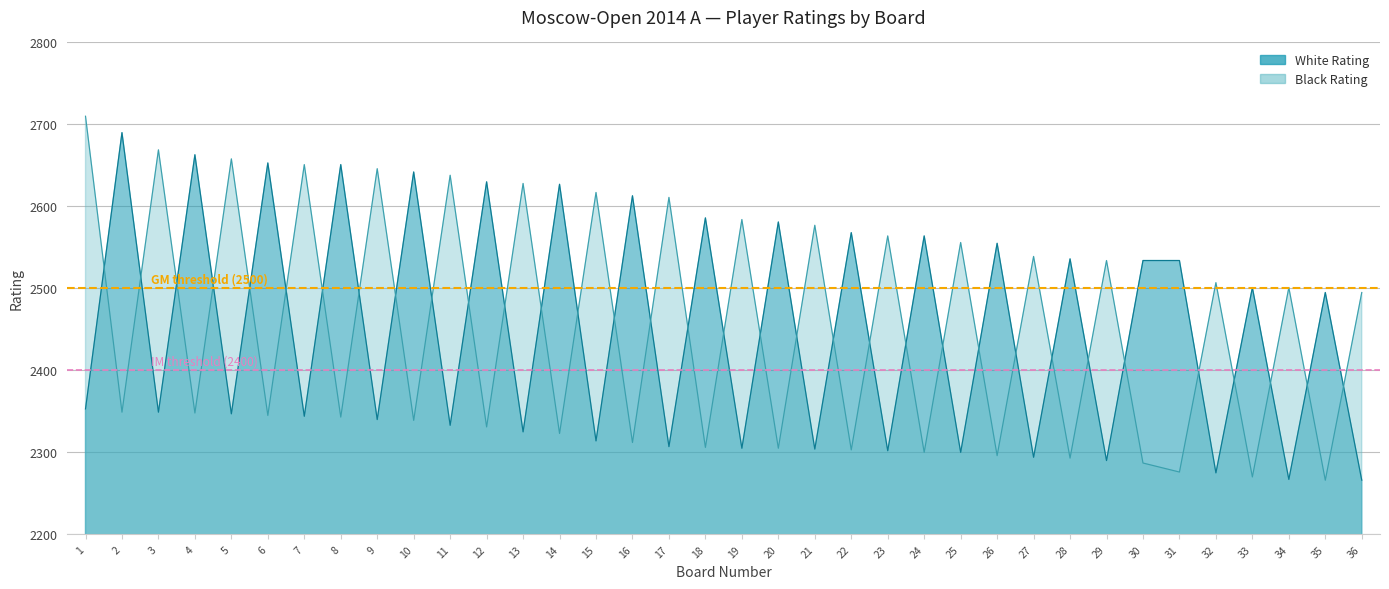

What is the difference between the highest and lowest values at 1?

100